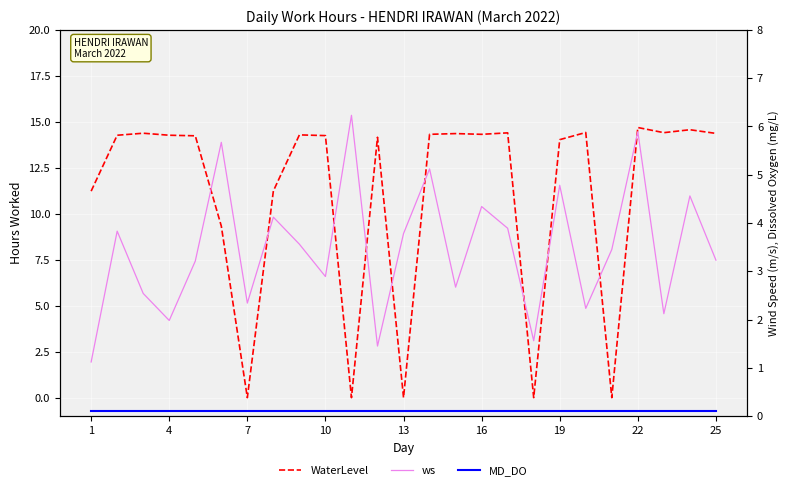

Which series has the widest spread of values?

WaterLevel